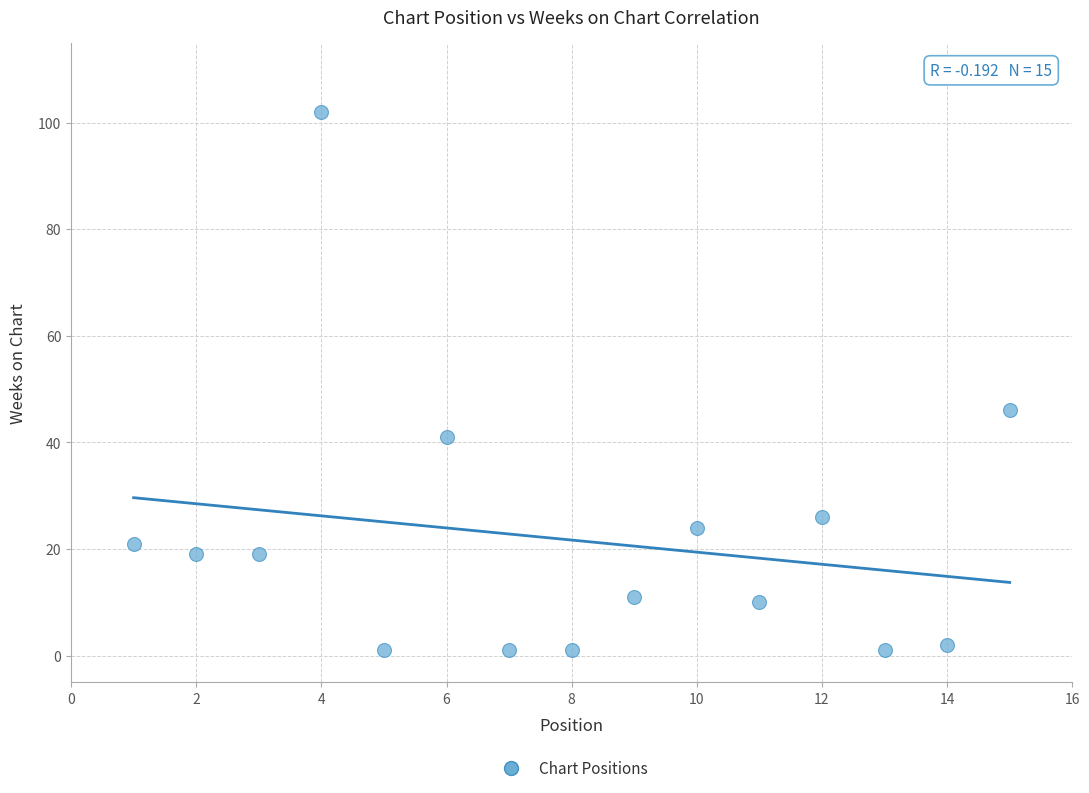

What is the range of X values (max minus min)?

14